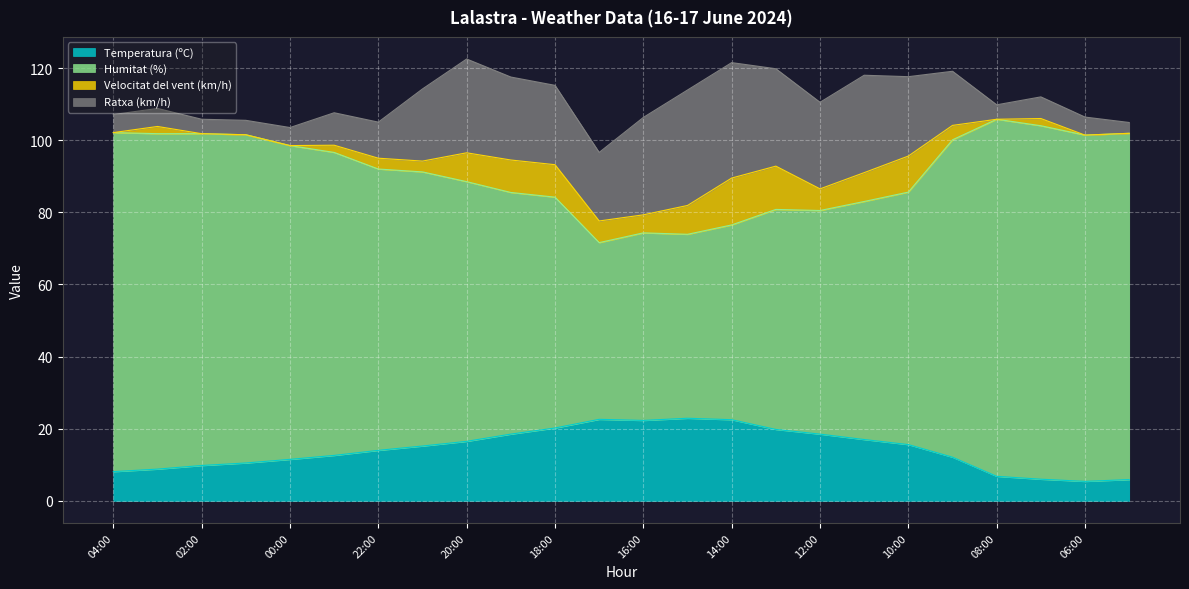

What is the maximum value for Temperatura (ºC)?

22.9